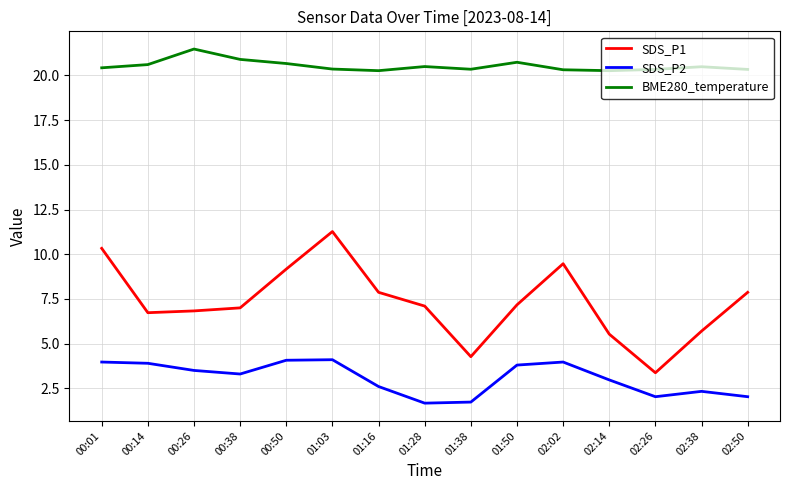

The SDS_P2 series shows 6.6 at 00:14. True or false?

False